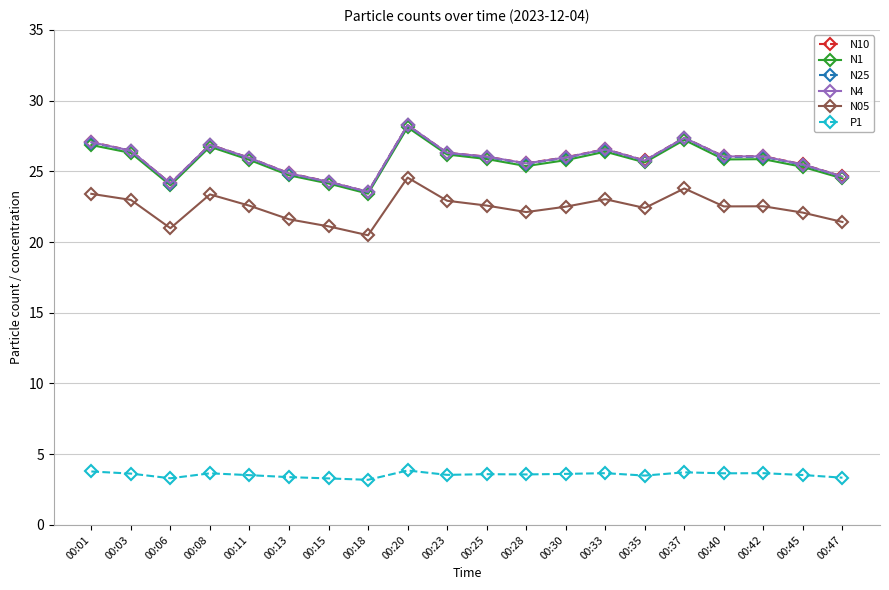

What is the difference between the highest and lowest values at 00:13?

21.5